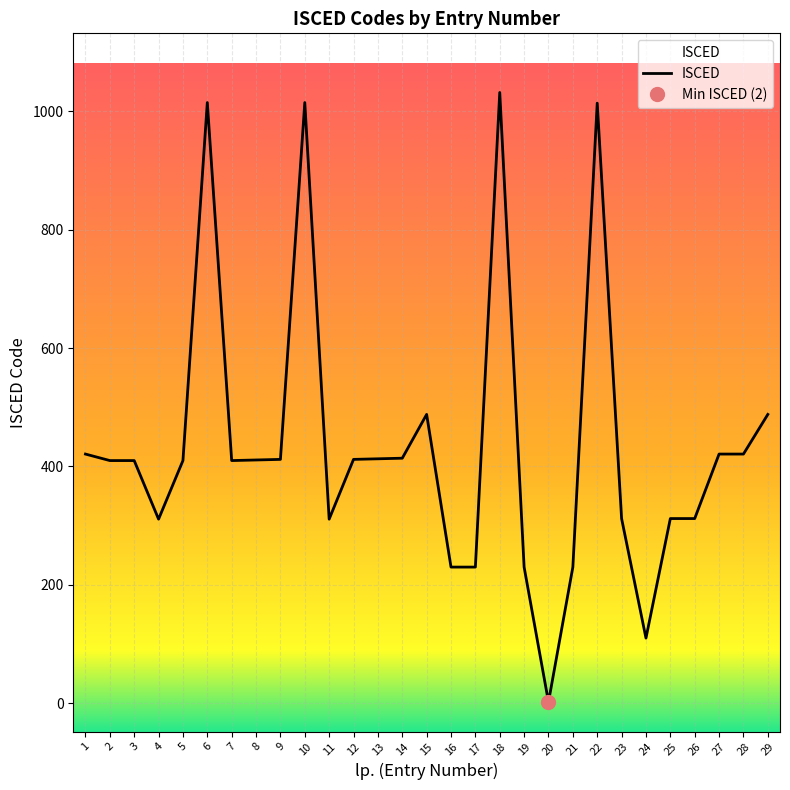

Does the chart display data point markers on the line(s)?

No